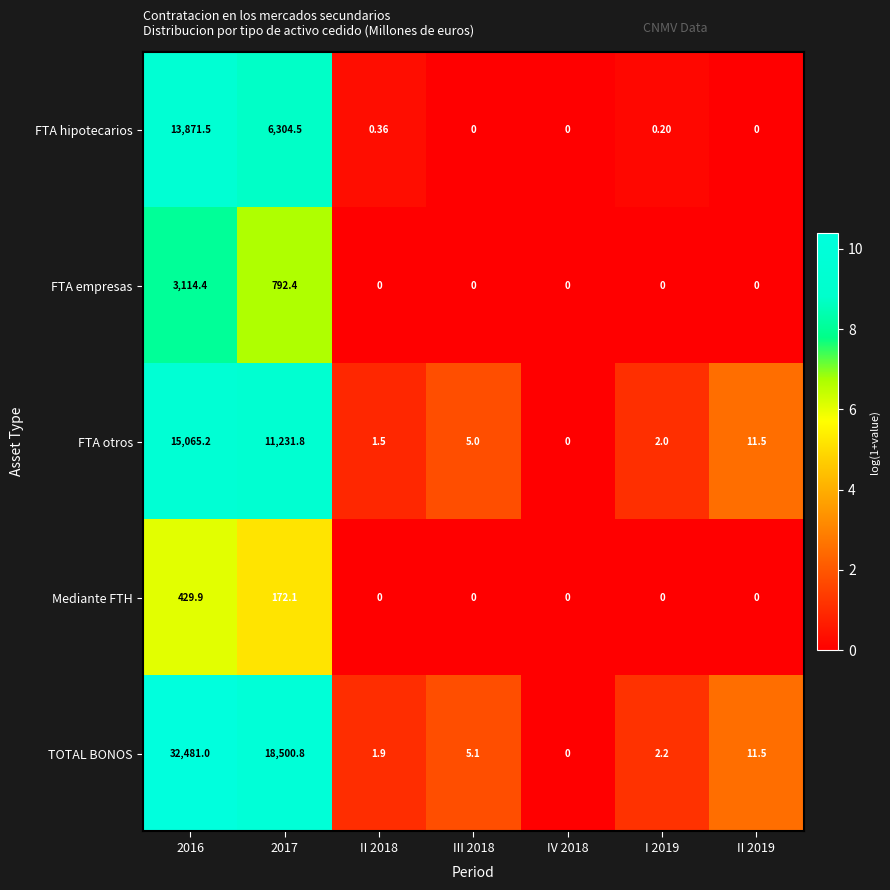

Which series has the largest range (max minus min)?

TOTAL BONOS